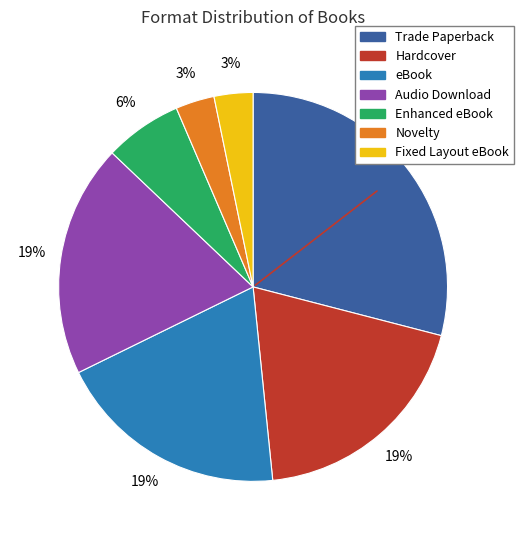

To the nearest percent, what percentage of the pie is Fixed Layout eBook?

3%